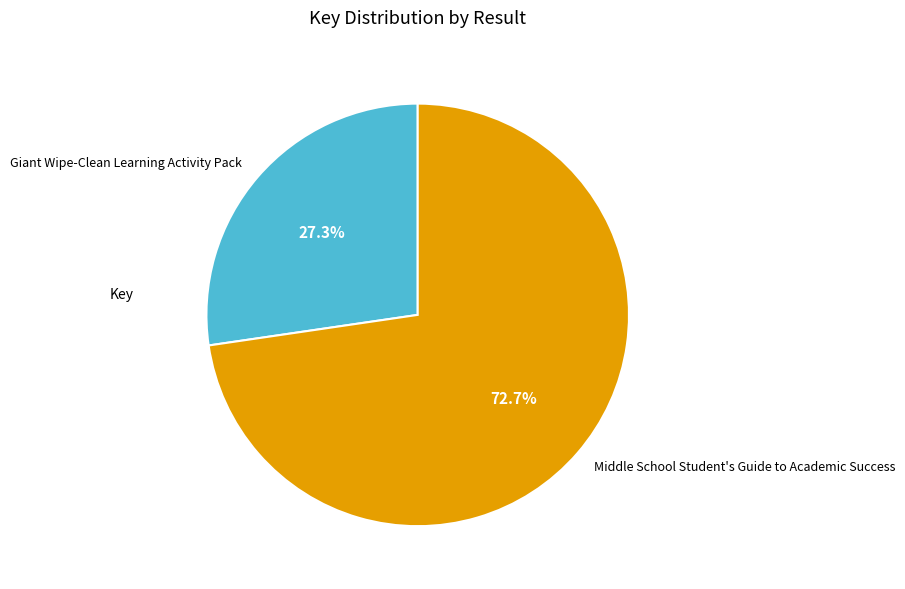

What is the largest slice in the pie chart?

Middle School Student's Guide to Academic Success